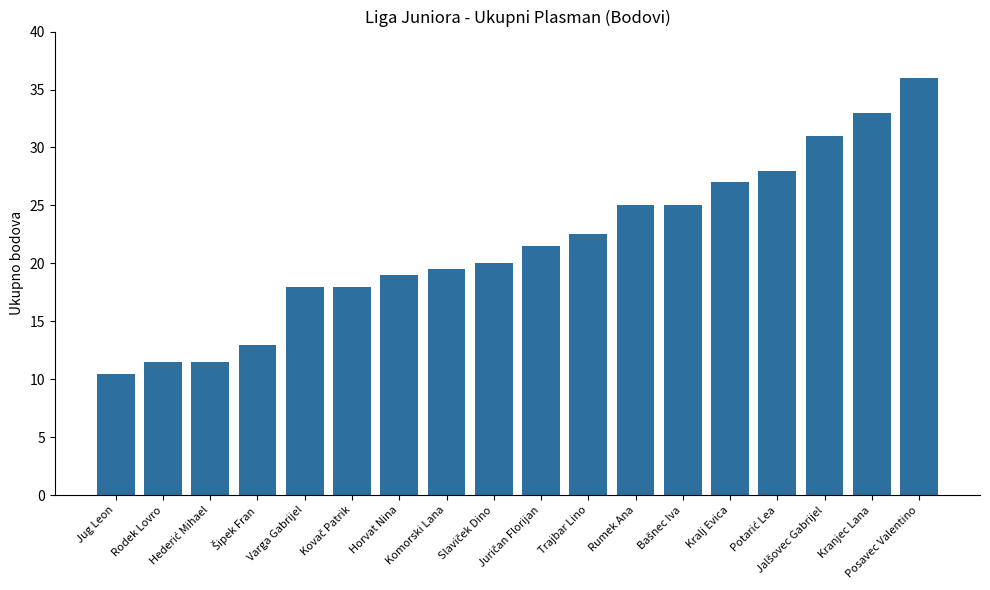

Are the bars horizontal?

No